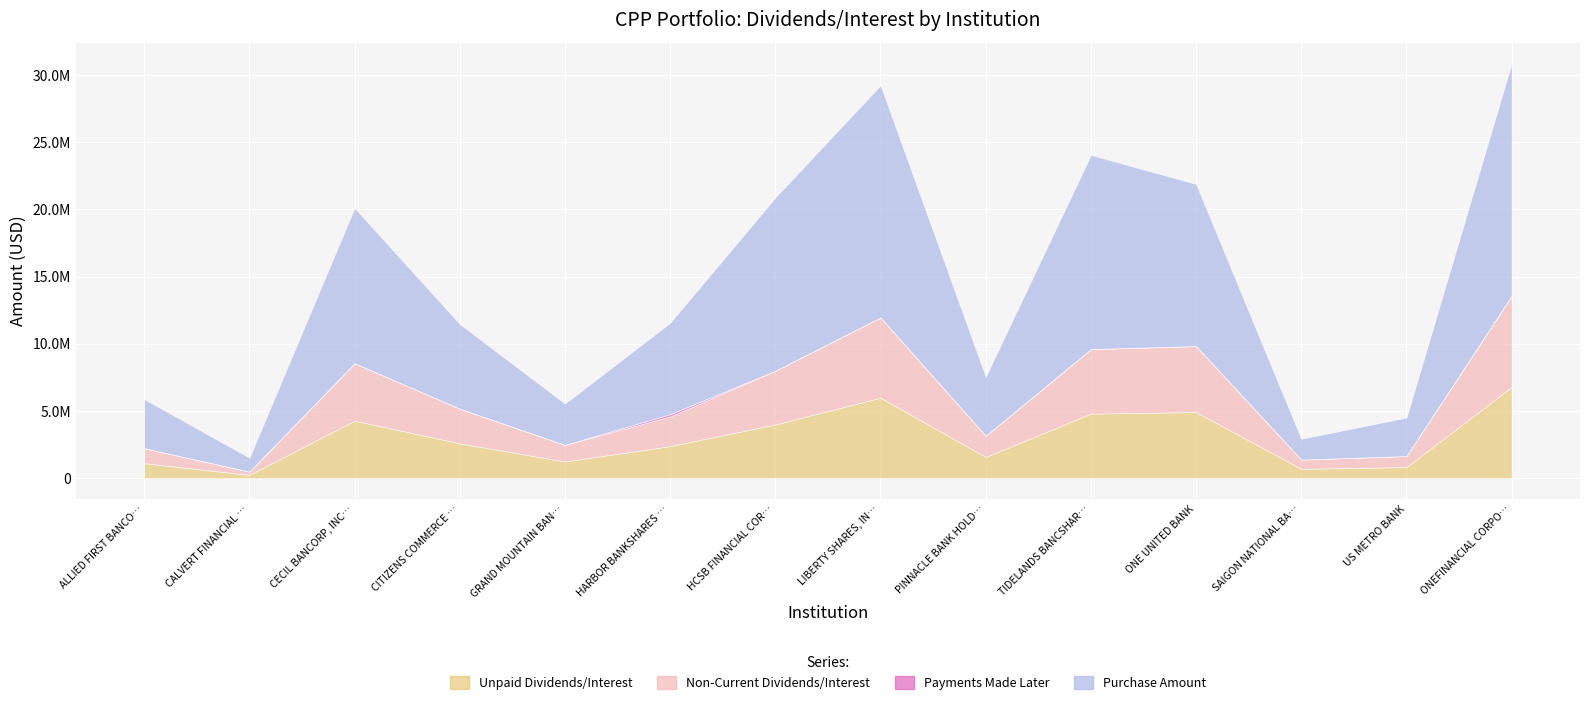

How many lines are shown in the chart?

4